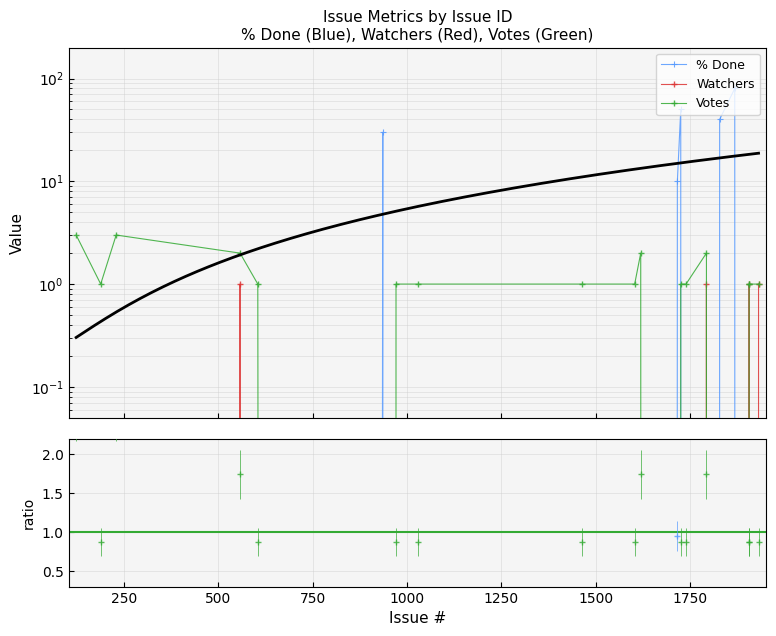

True or false: Votes has more than 0 points higher than both neighbors.

True